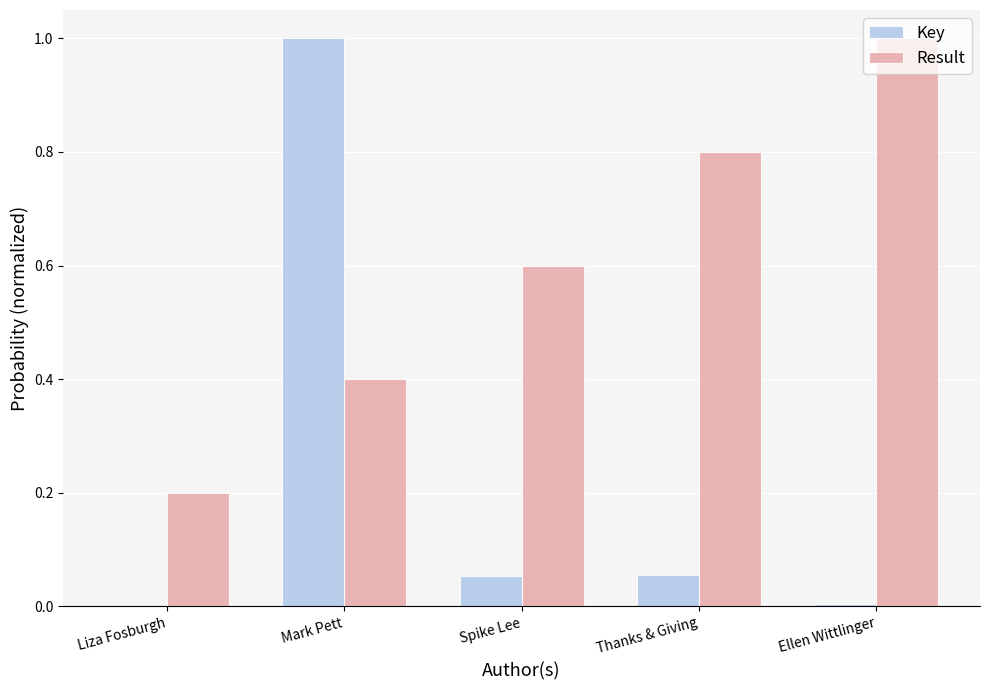

Which series changed the most between Liza Fosburgh and Thanks & Giving?

Result